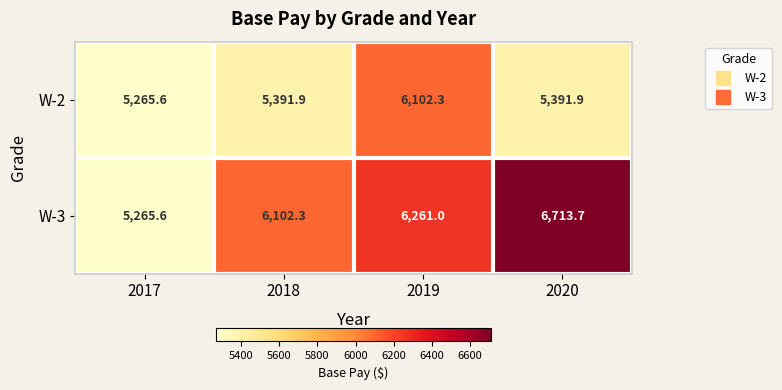

What is the sum of all W-2 values?

22151.7